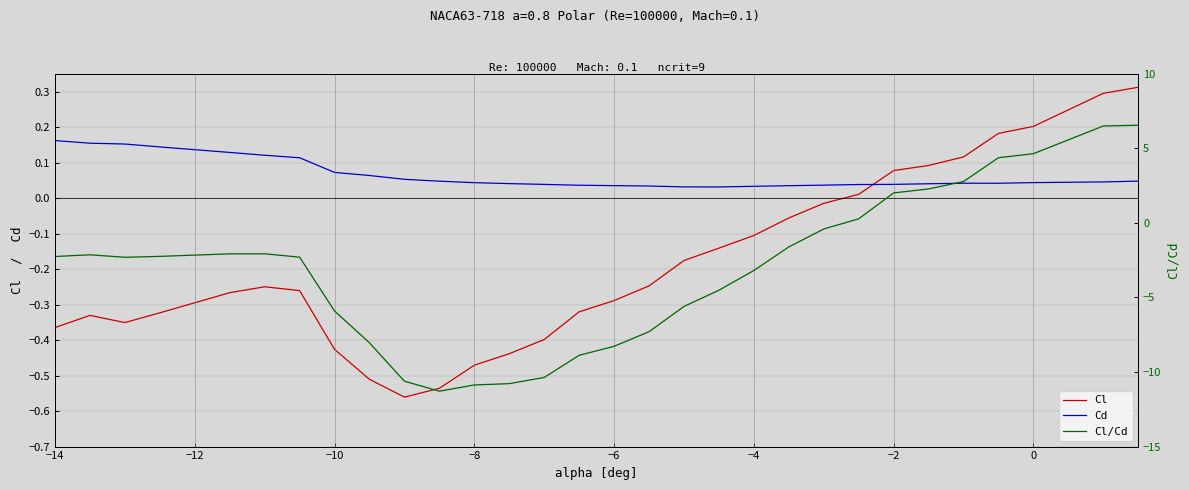

The Cl series shows -0.1 at −4. True or false?

True